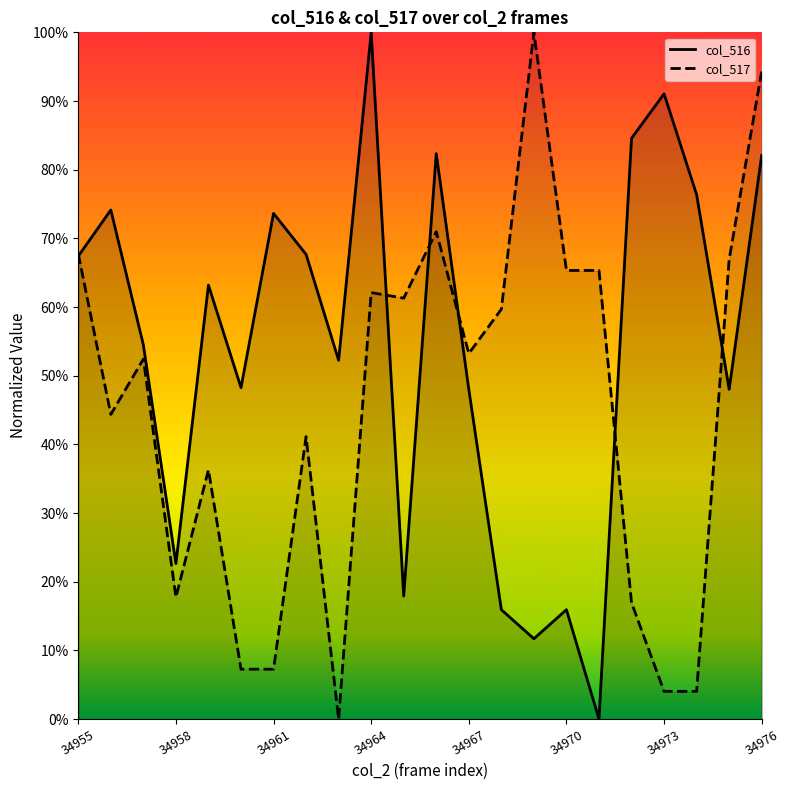

How many categories are shown in the chart?

22